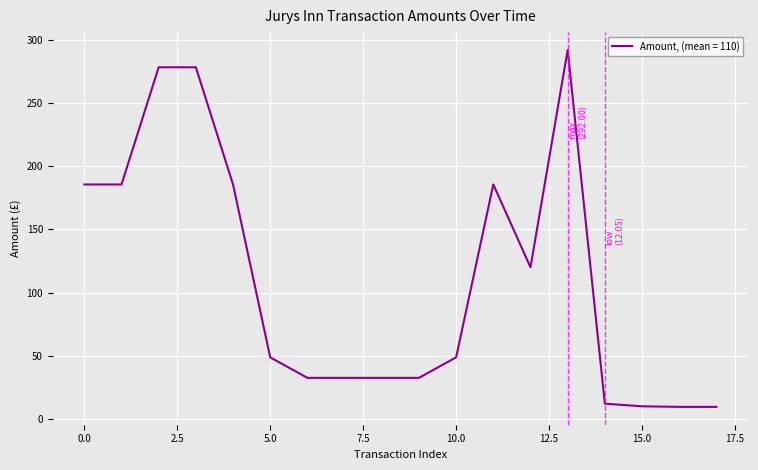

What is the maximum value shown in the chart?

292.0